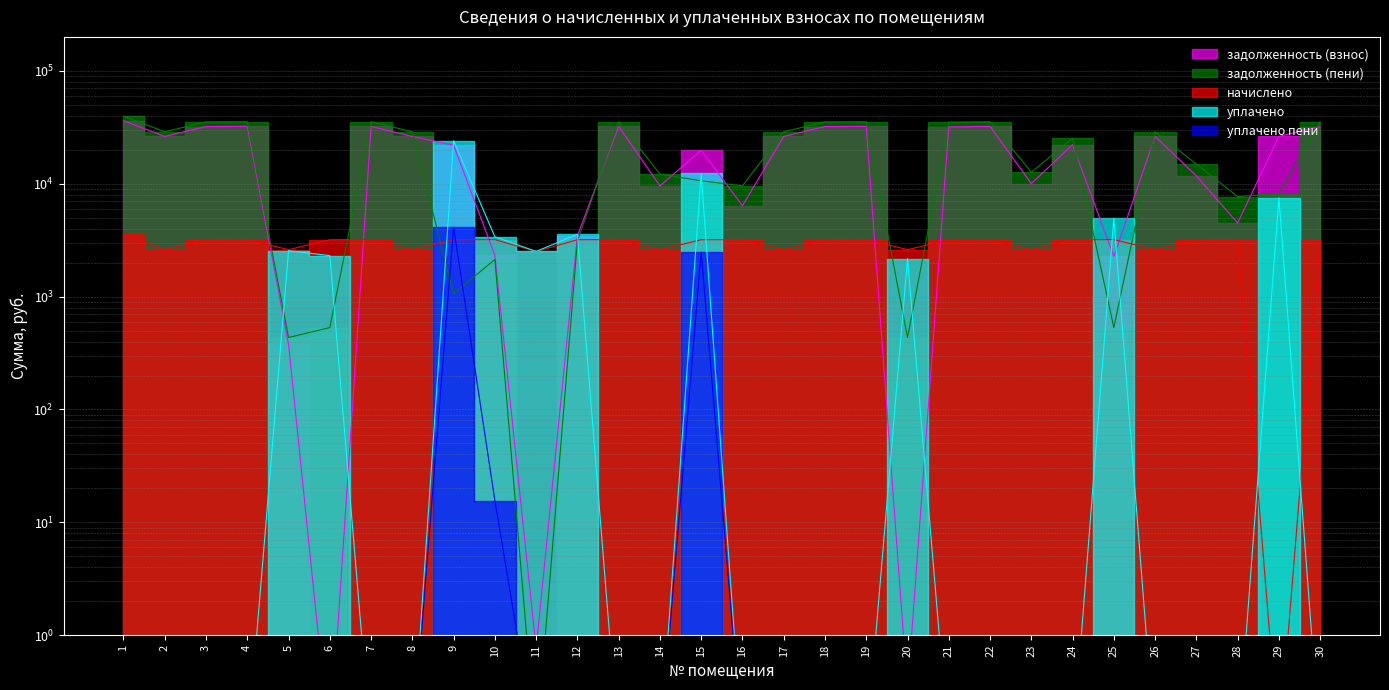

Is the value of уплачено пени at 25 greater than the value of задолженность (пени) at 23?

No